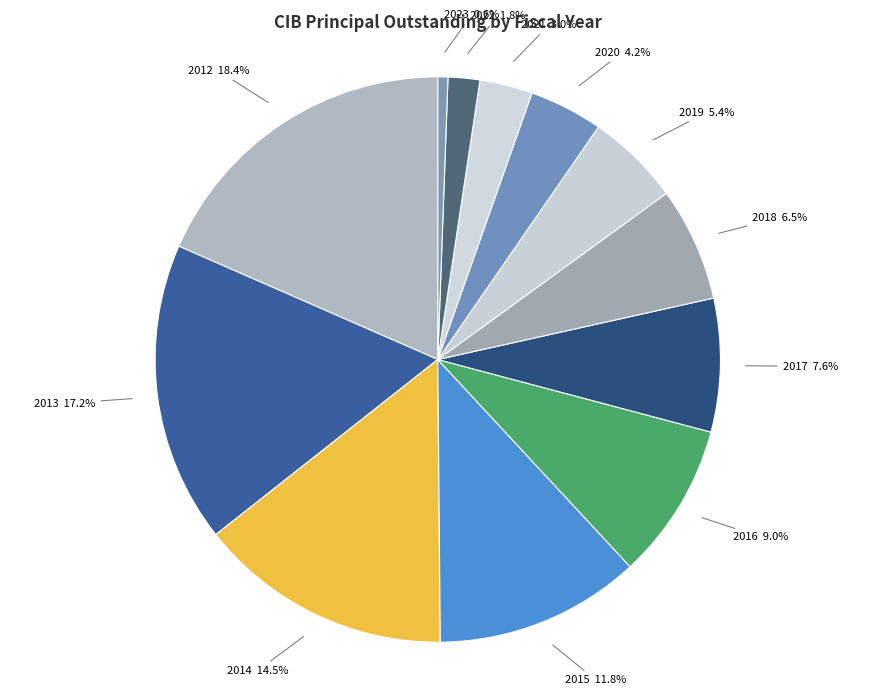

Does any single category account for the majority?

No